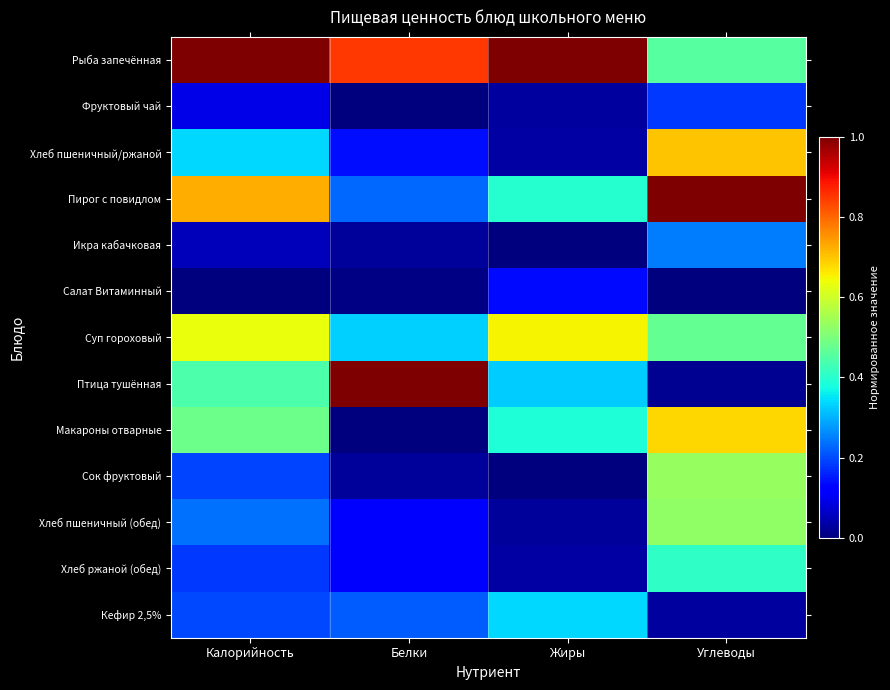

At which category does the chart reach its peak across all series?

Калорийность